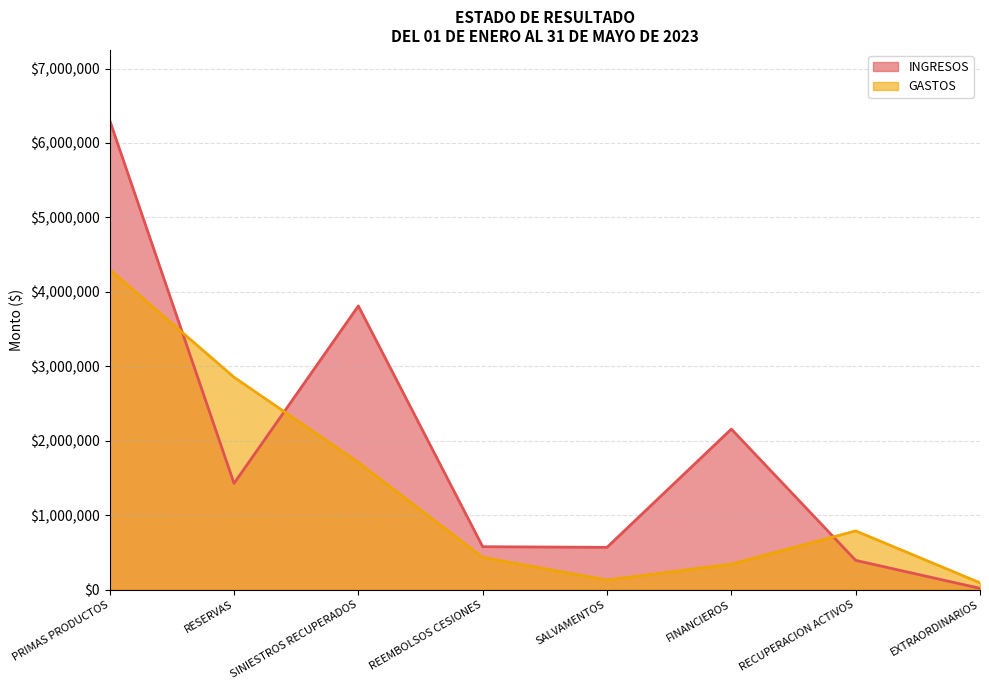

At which category does the chart reach its minimum across all series?

EXTRAORDINARIOS